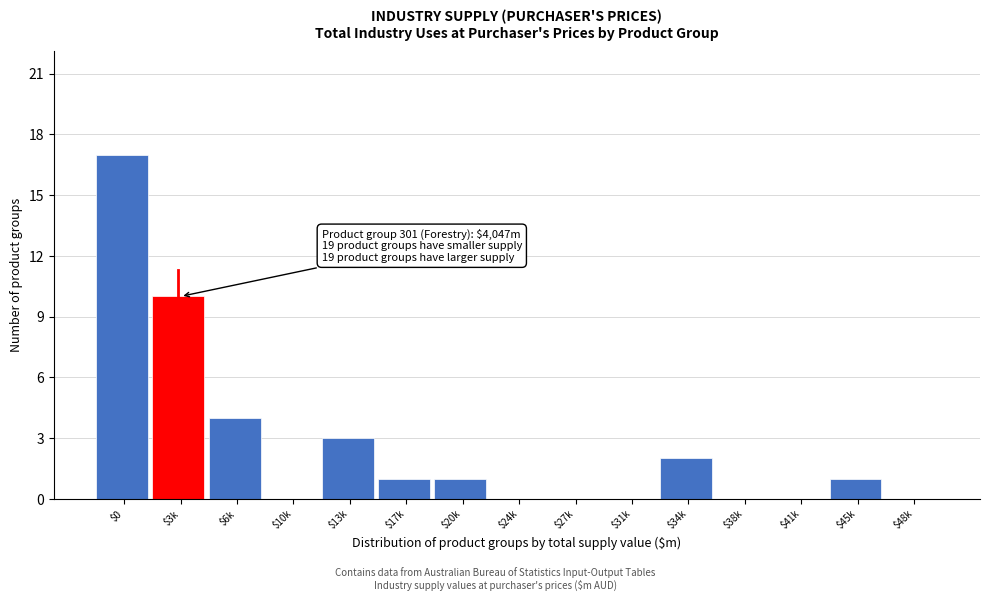

What is the greatest value displayed?

17